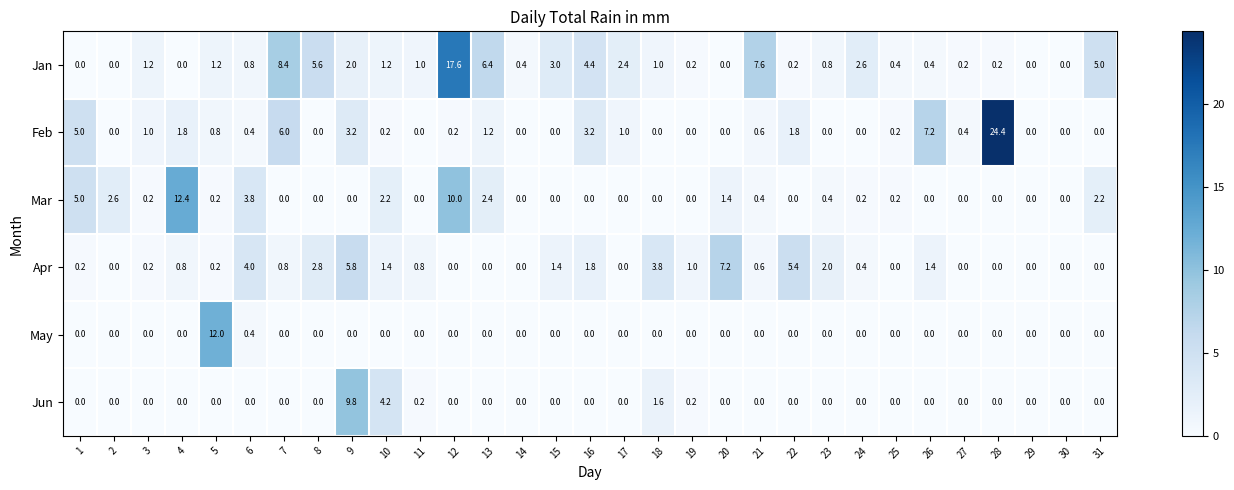

What is the spread (max minus min) of values at 10?

4.2